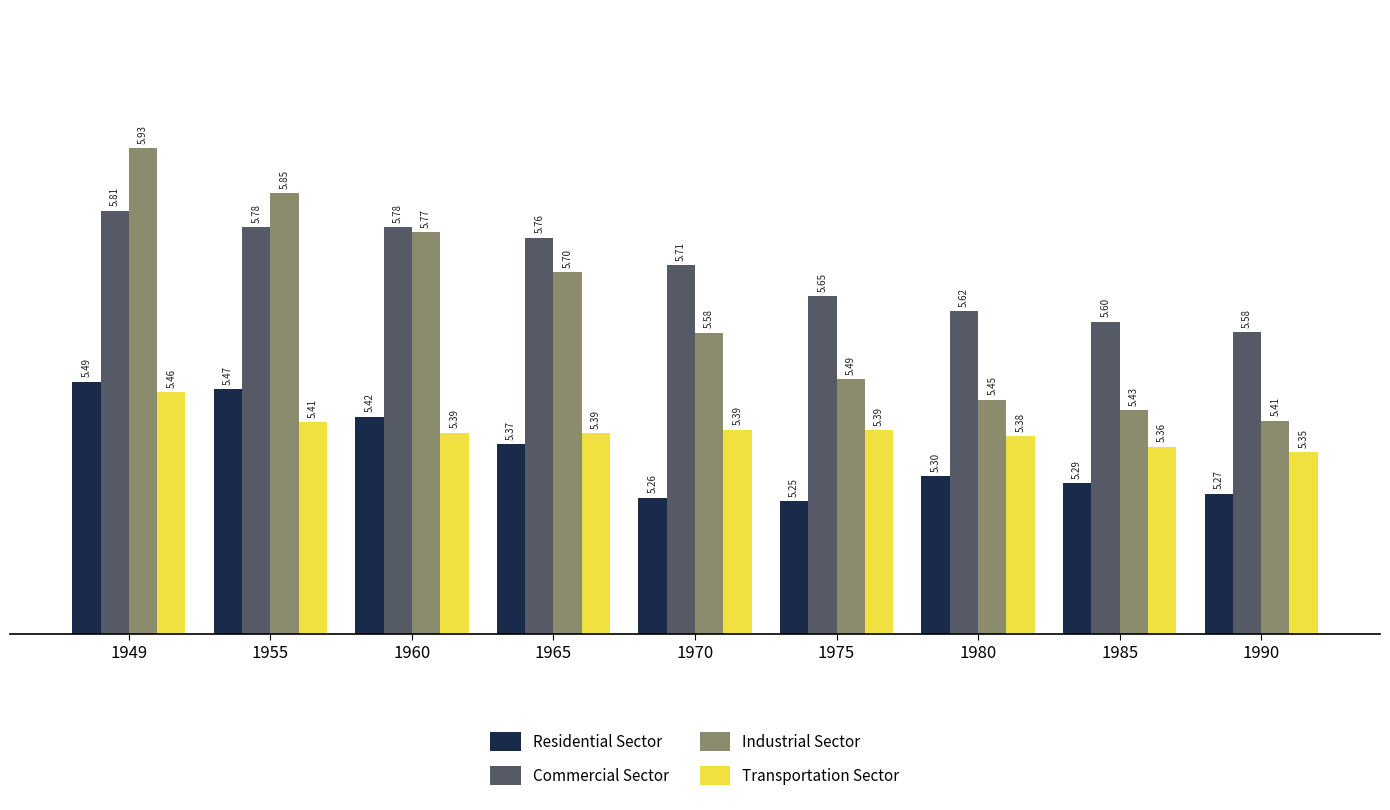

At which category does the chart reach its peak across all series?

1949